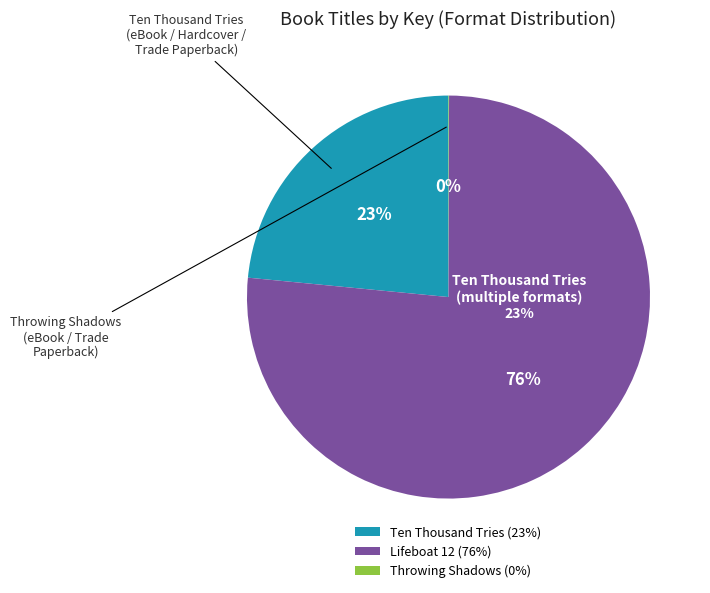

What is the change in value from Lifeboat 12 to Throwing Shadows?

-566971385